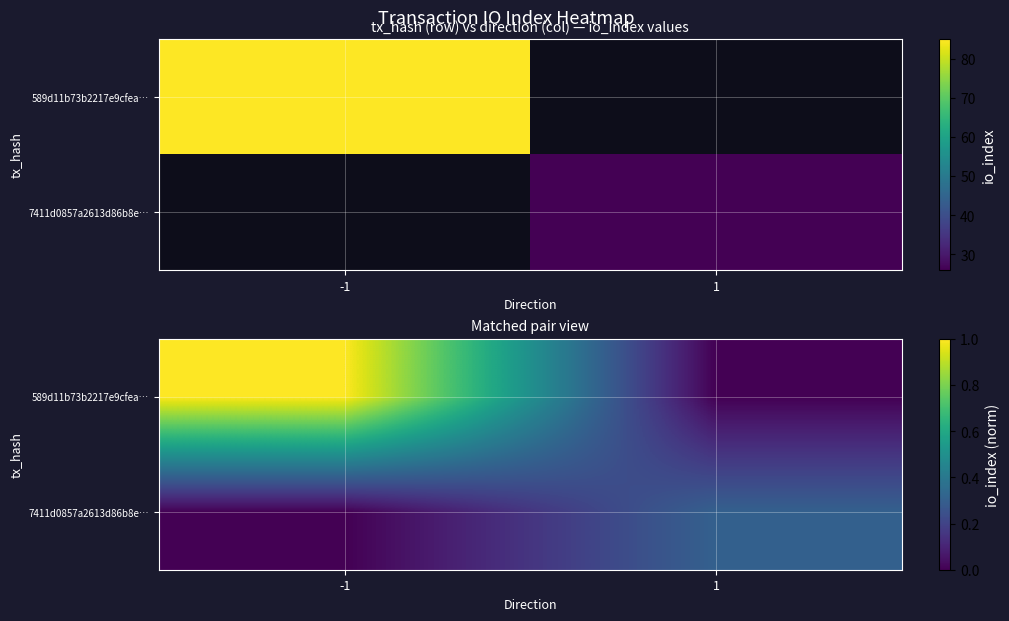

Between 1 and -1, which is larger?

-1